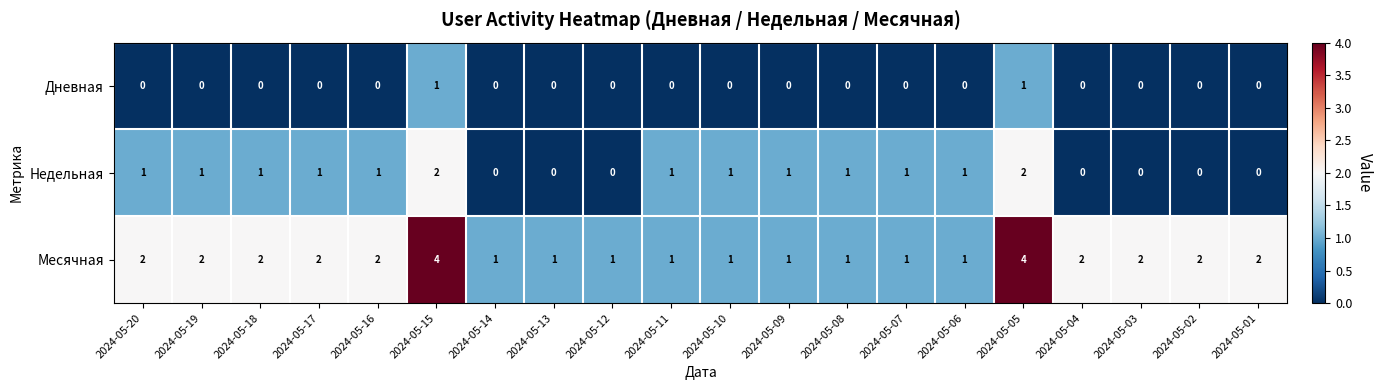

The Дневная series shows 0 at 2024-05-06. True or false?

True